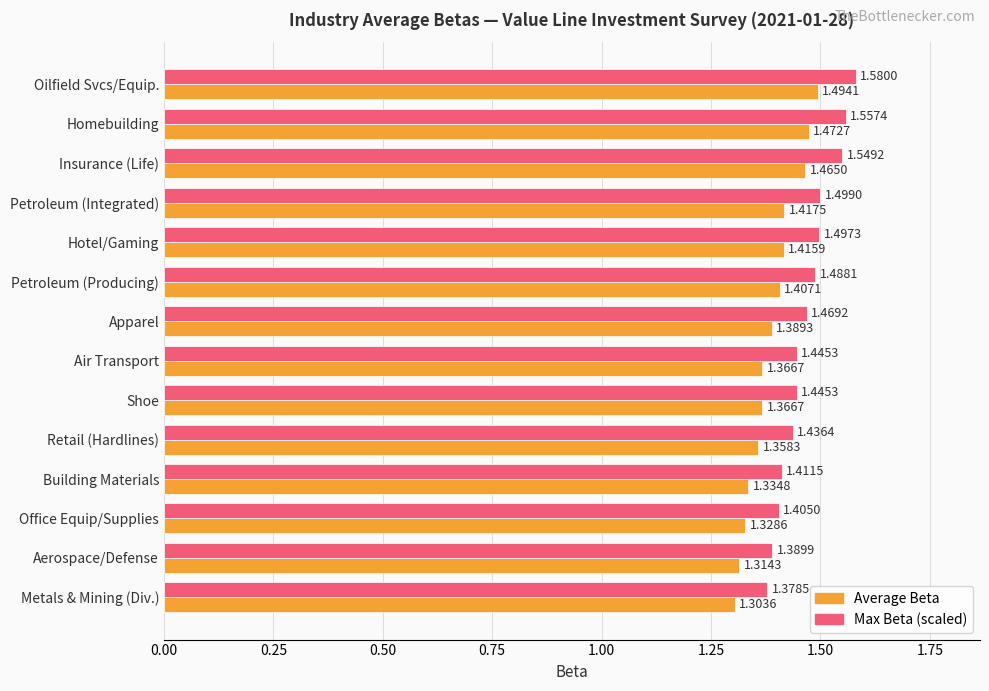

Which series has the largest range (max minus min)?

Max Beta (scaled)